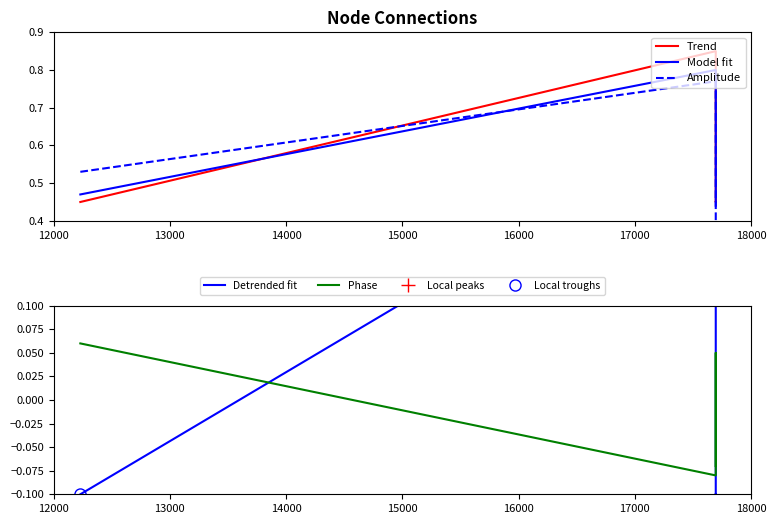

True or false: Detrended fit has more than 2 interior local peaks.

False